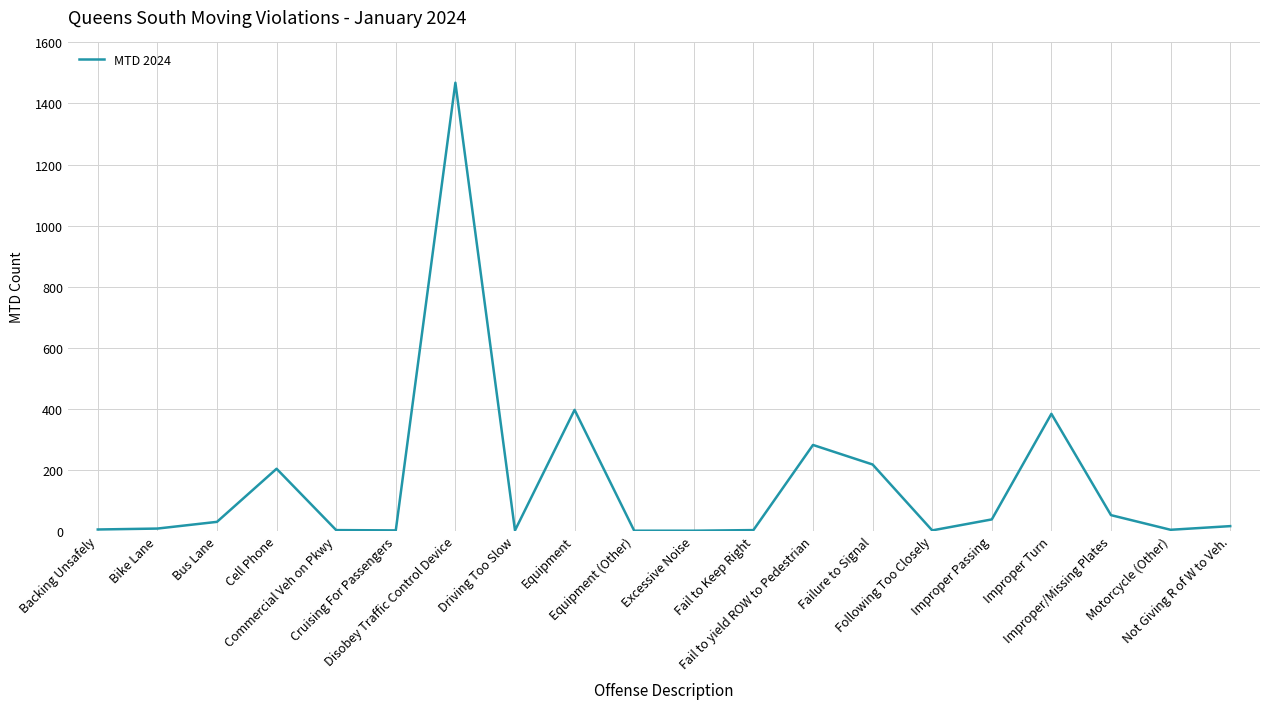

What is the difference between the second highest and second lowest values?

396